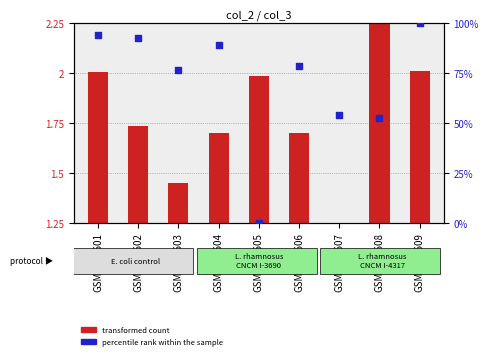

At which category is the sum across all series the highest?

GSM1034609